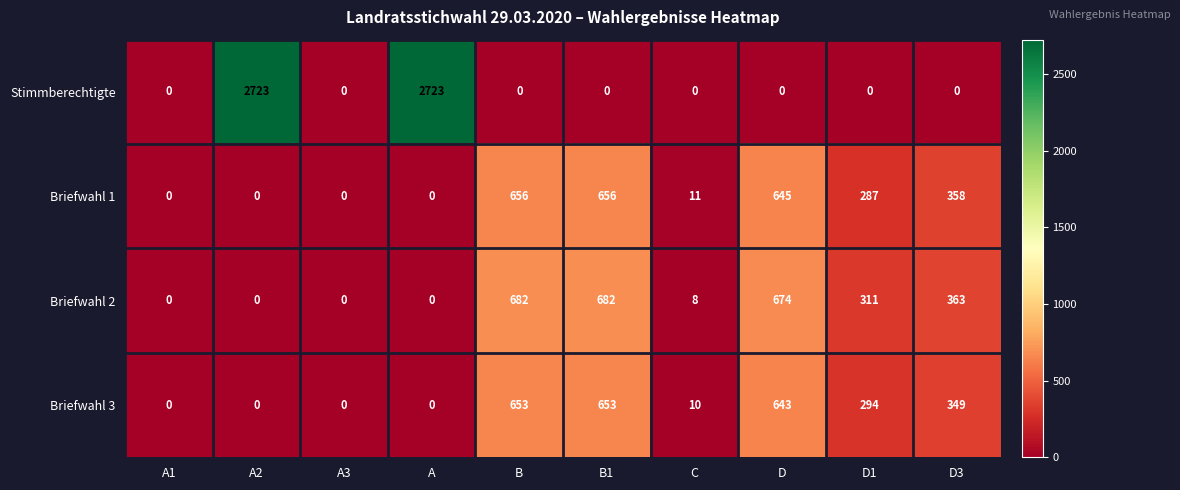

True or false: Briefwahl 2 has a value of 311 at D1.

True